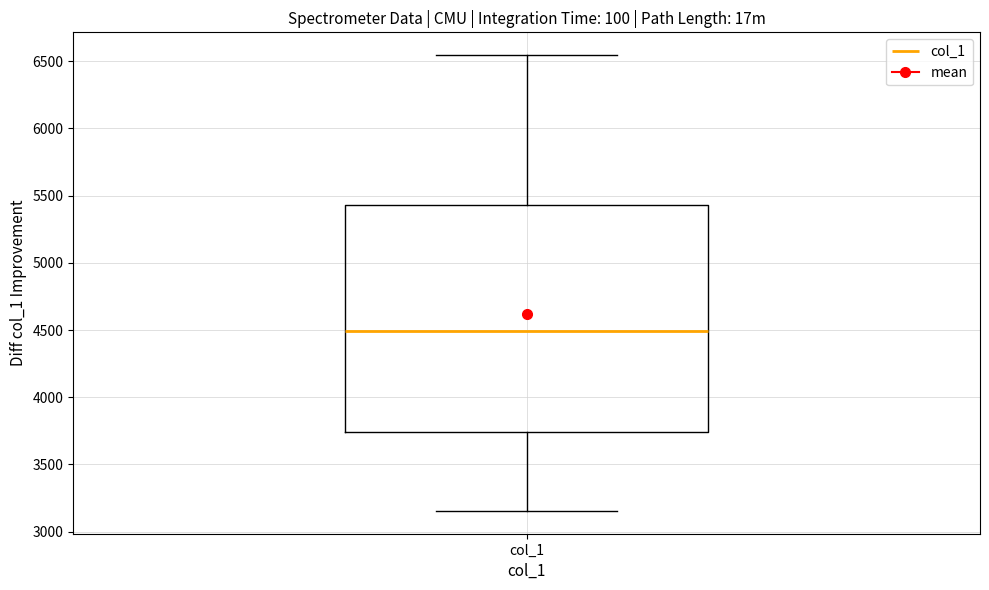

Read this box plot against the y-axis: the position of the median line, the range covered by the box, and the ends of both whiskers. The values are not printed on the chart, so give them approximately, as read against the axis.

median 4500, box 3750 to 5450, whiskers 3150 to 6550